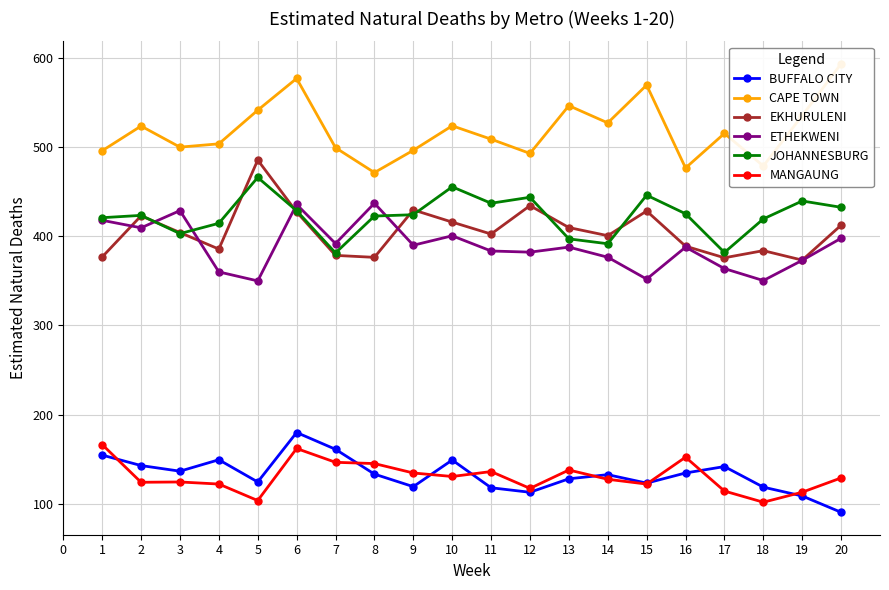

What is the value of the MANGAUNG point at the 7th from the left?

146.3